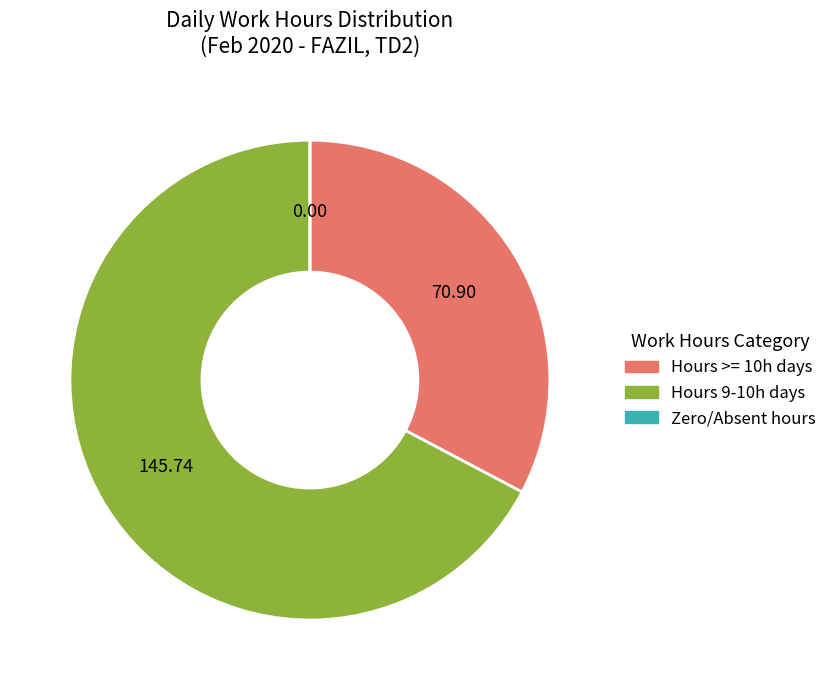

Is there any slice that represents more than half of the pie?

Yes